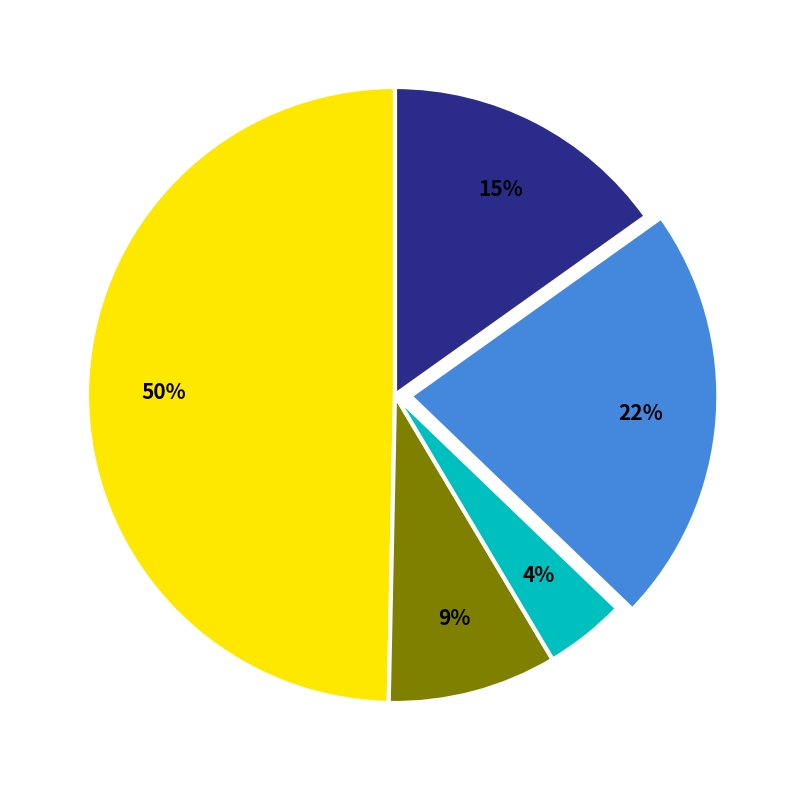

To the nearest percent, what is the average slice percentage?

20%